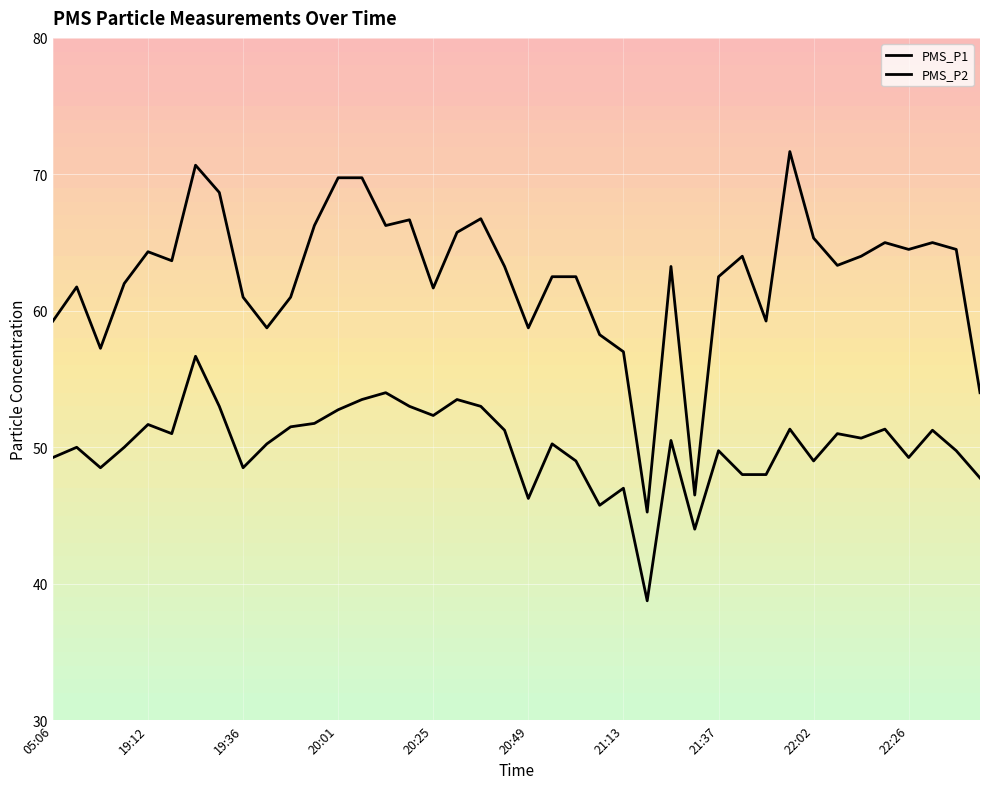

How many distinct data groups are displayed?

2